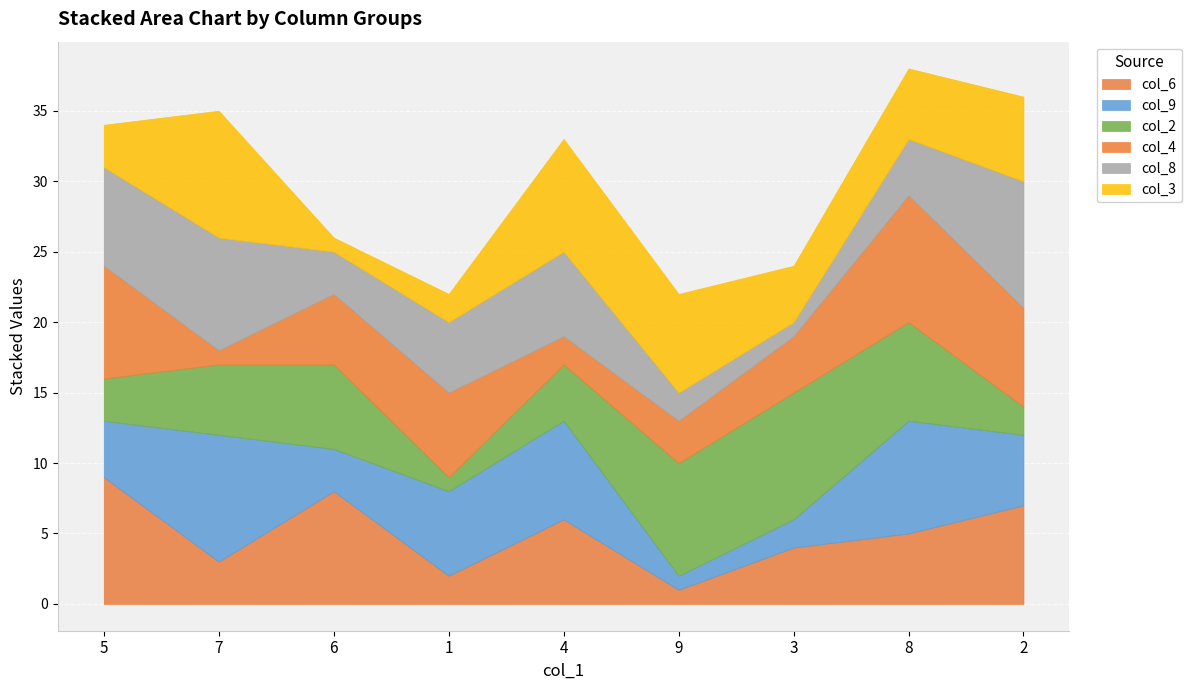

List the series in order of their peak value, lowest first.

col_6, col_9, col_2, col_4, col_8, col_3